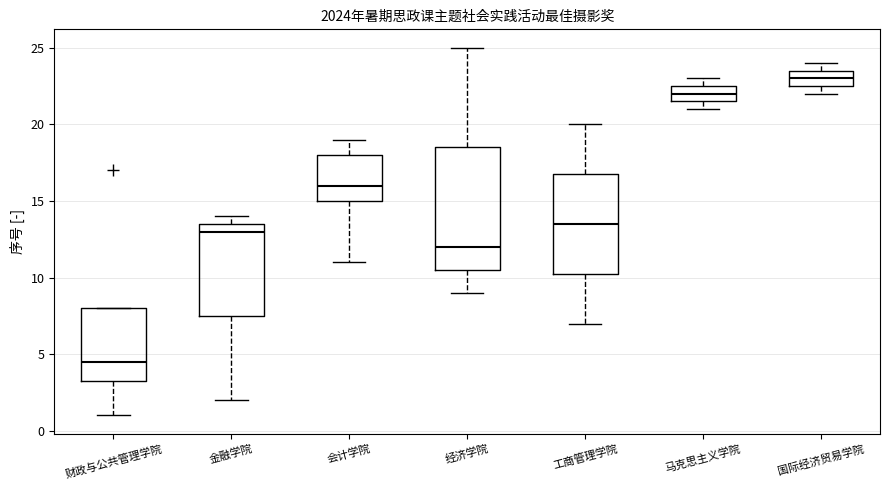

Reading left to right, transcribe this box plot: for each box, give where its median line is, the range the box spans, and where its two whiskers end, as read against the y-axis. The values are not printed on the chart, so give them approximately, as read against the axis.

财政与公共管理学院: median 4.5, box 3.5 to 8.0, whiskers 1.0 to 8.0
金融学院: median 13.0, box 7.5 to 13.5, whiskers 2.0 to 14.0
会计学院: median 16.0, box 15.0 to 18.0, whiskers 11.0 to 19.0
经济学院: median 12.0, box 10.5 to 18.5, whiskers 9.0 to 25.0
工商管理学院: median 13.5, box 10.5 to 17.0, whiskers 7.0 to 20.0
马克思主义学院: median 22.0, box 21.5 to 22.5, whiskers 21.0 to 23.0
国际经济贸易学院: median 23.0, box 22.5 to 23.5, whiskers 22.0 to 24.0